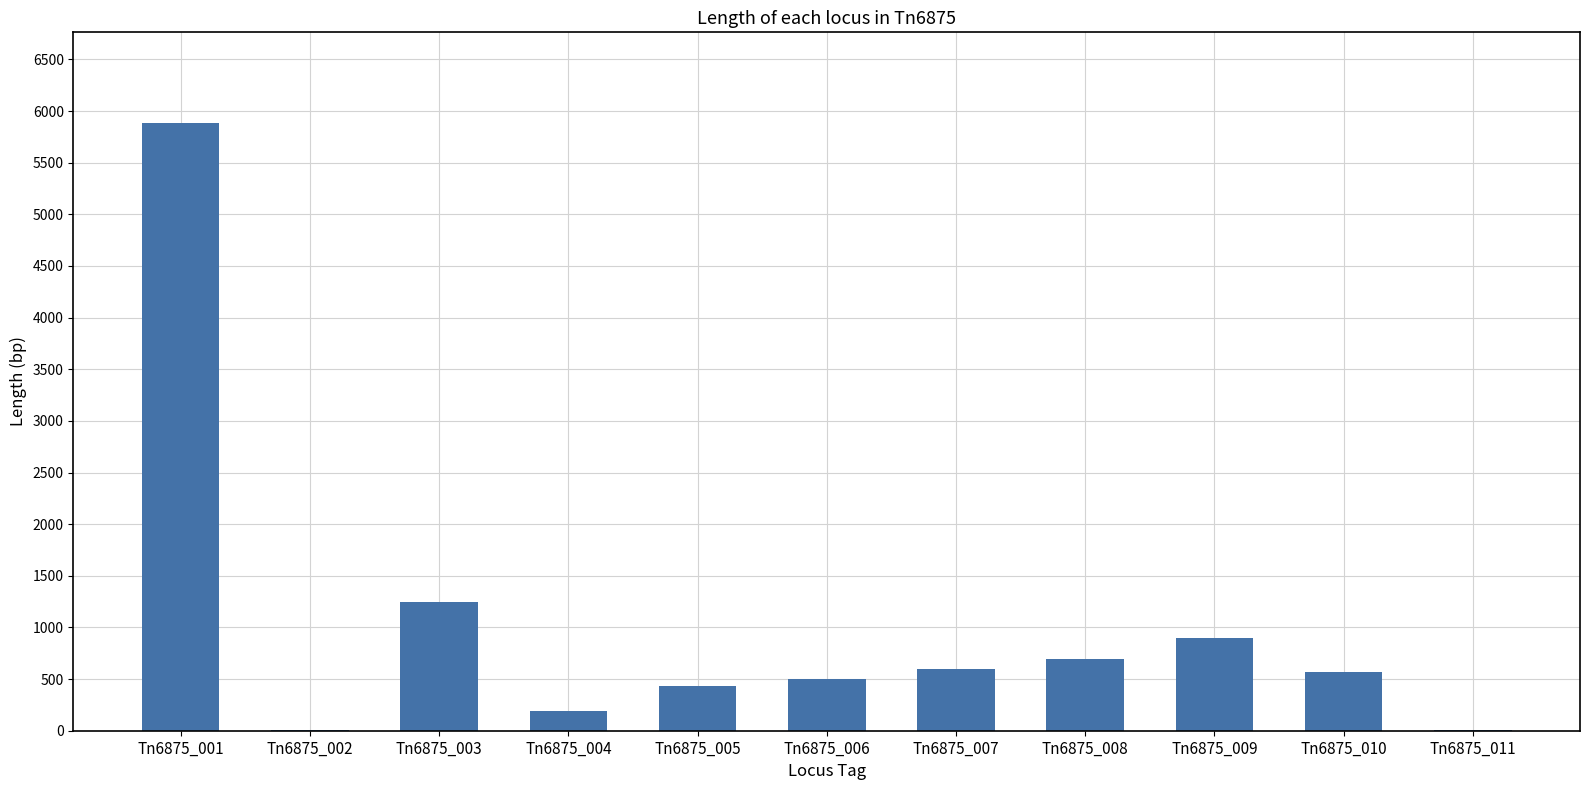

The value at Tn6875_009 is 894. True or false?

True